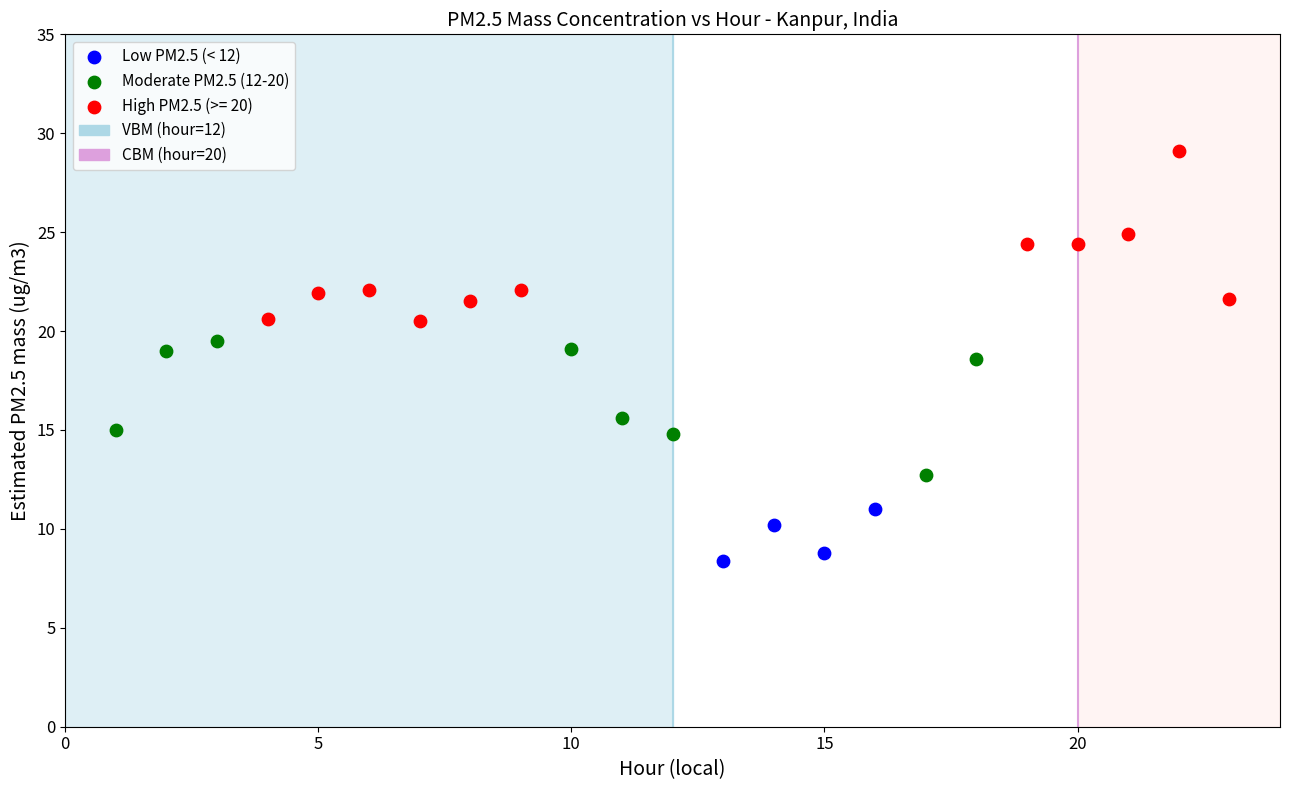

Which series has the largest Y range (max minus min)?

High PM2.5 (>= 20)